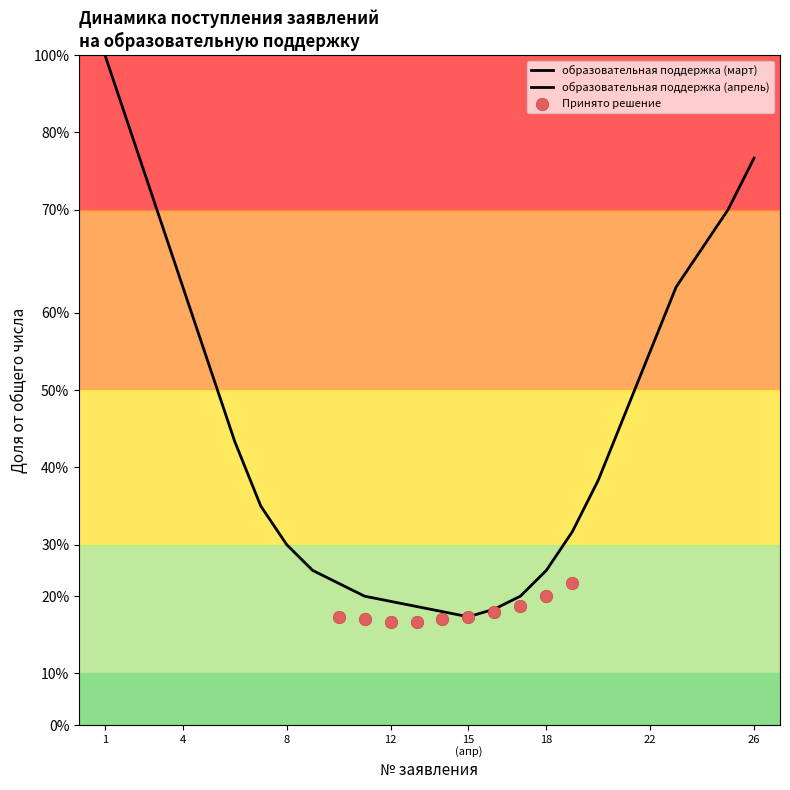

What is the ratio of the value at 2024-04-11 to the value at 2024-03-05?

1.4